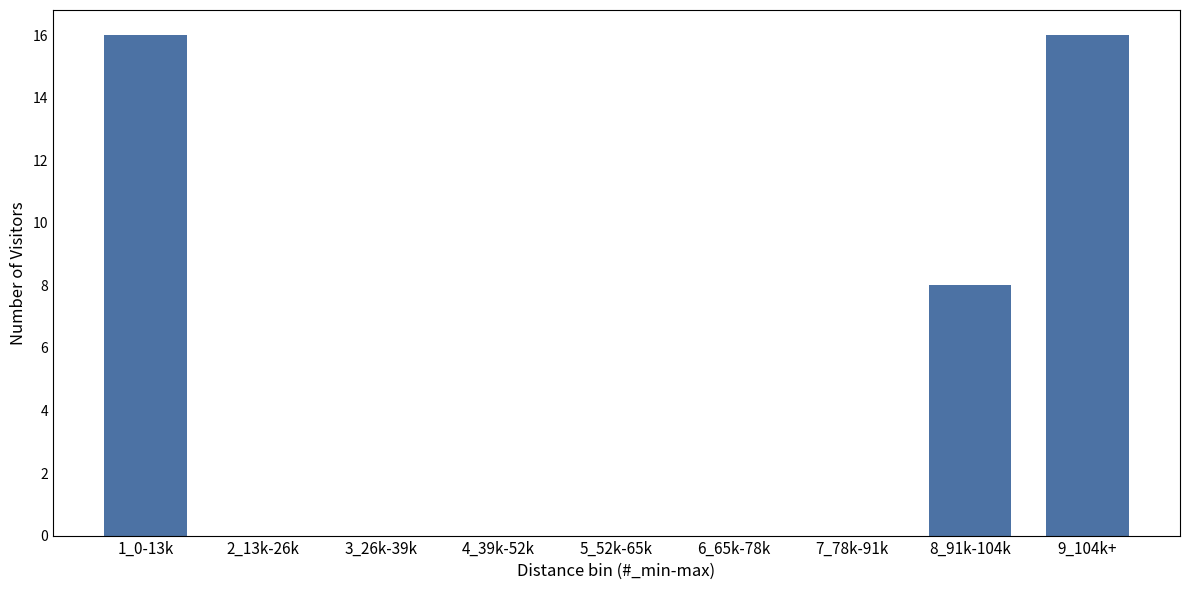

Reading left to right, extract all data points from this chart.

1_0-13k=16	2_13k-26k=0	3_26k-39k=0	4_39k-52k=0	5_52k-65k=0	6_65k-78k=0	7_78k-91k=0	8_91k-104k=8	9_104k+=16